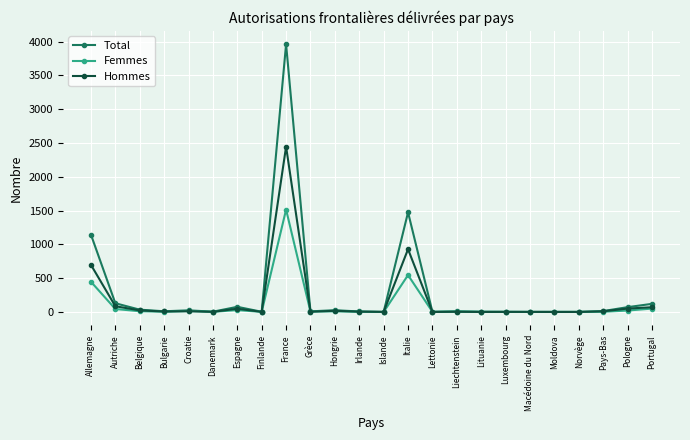

Where is Hommes nearest to the value 1223?

Italie